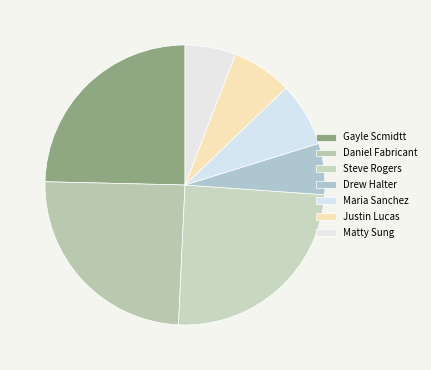

Rank the categories by value from highest to lowest.

Gayle Scmidtt, Daniel Fabricant, Steve Rogers, Maria Sanchez, Justin Lucas, Drew Halter, Matty Sung